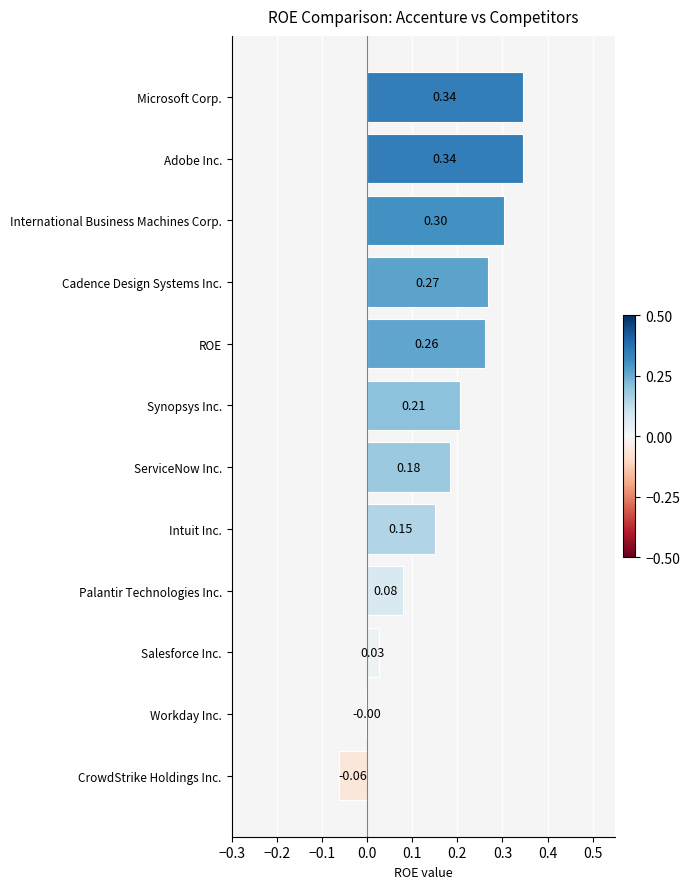

Which has a higher value, Microsoft Corp. or ROE?

Microsoft Corp.